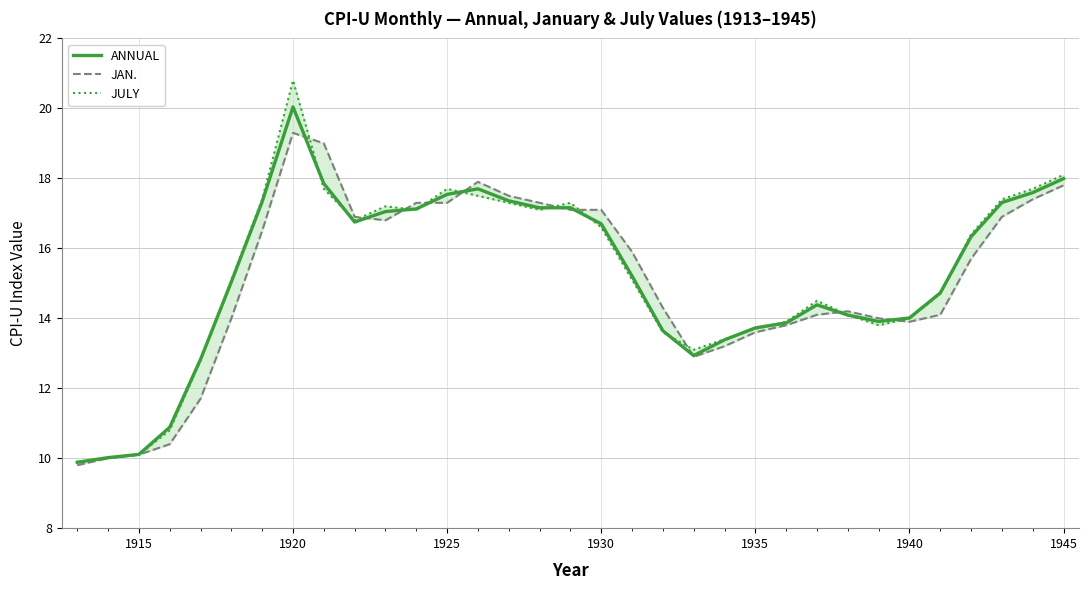

What are all the series names shown in the legend?

ANNUAL, JAN., JULY